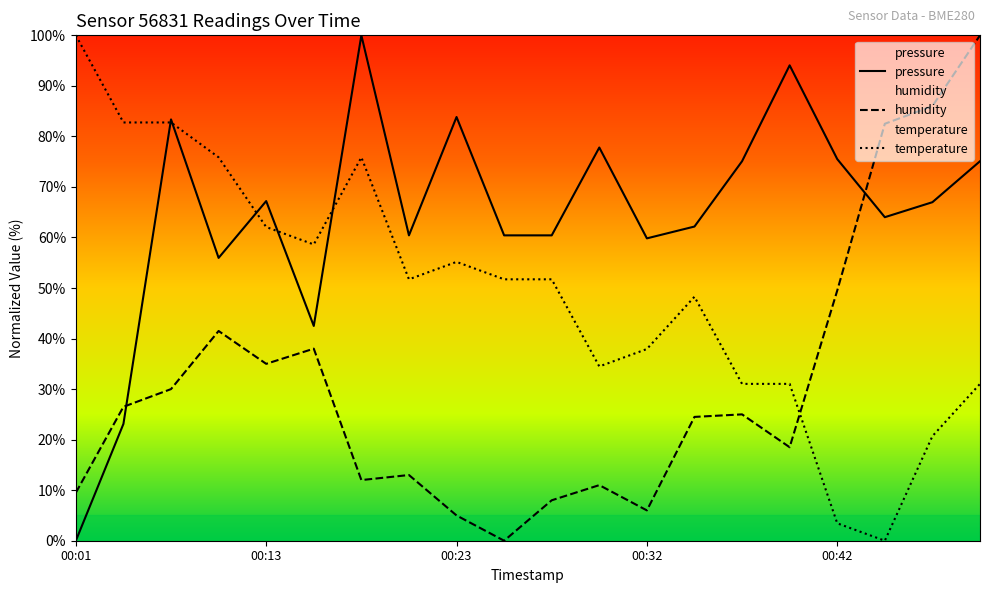

What are all the series names shown in the legend?

pressure, humidity, temperature